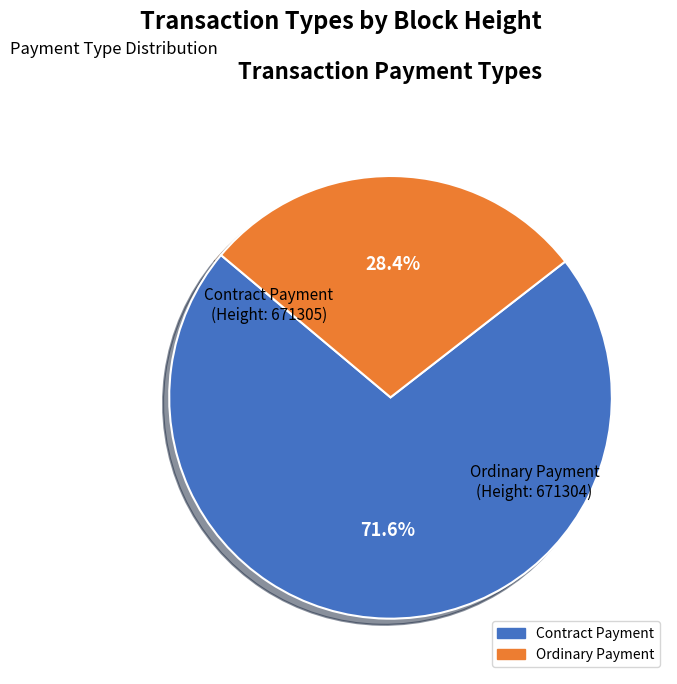

Does any single category account for the majority?

Yes